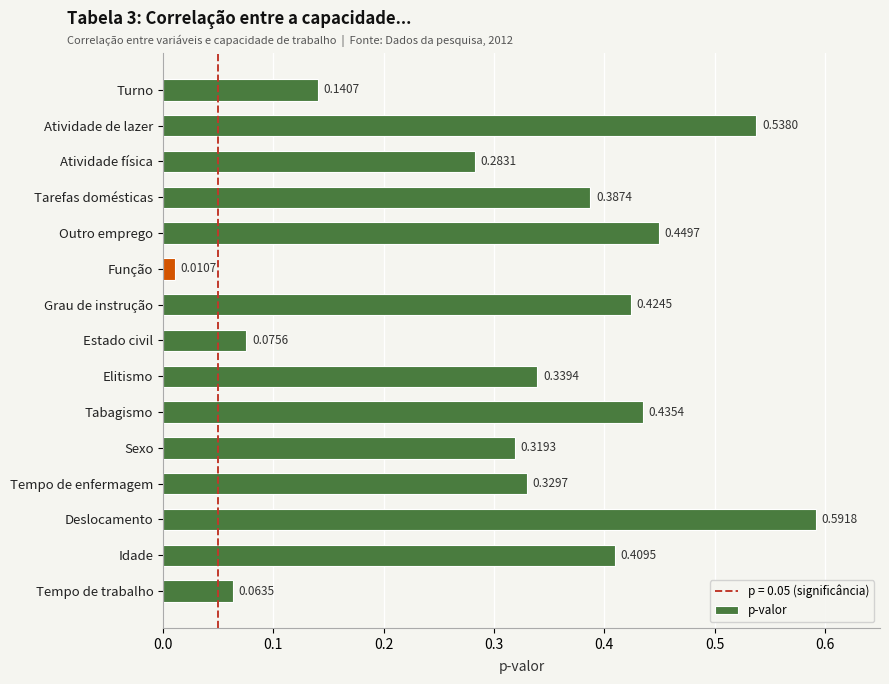

Which category has the lowest value across all series?

Função